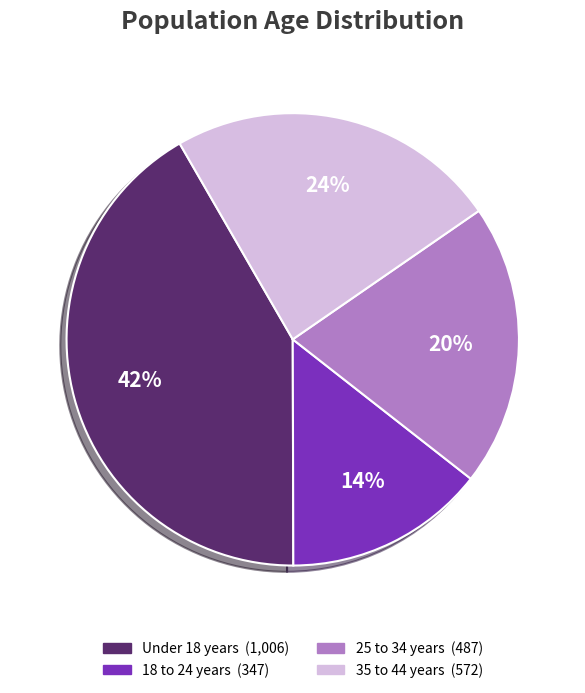

To the nearest percent, what is the average slice percentage?

25%